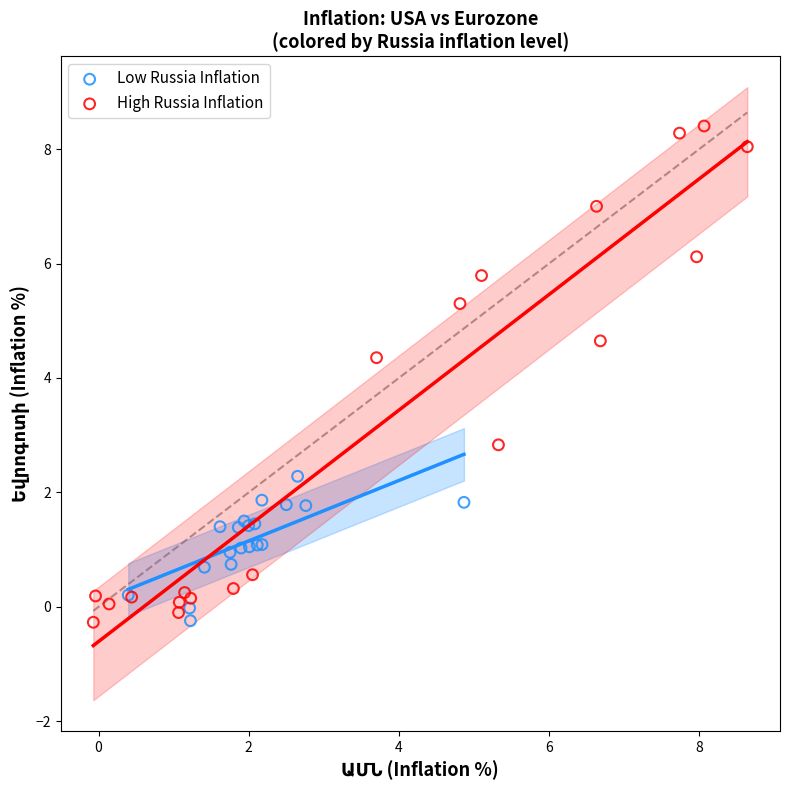

Which series has the largest Y range (max minus min)?

High Russia Inflation